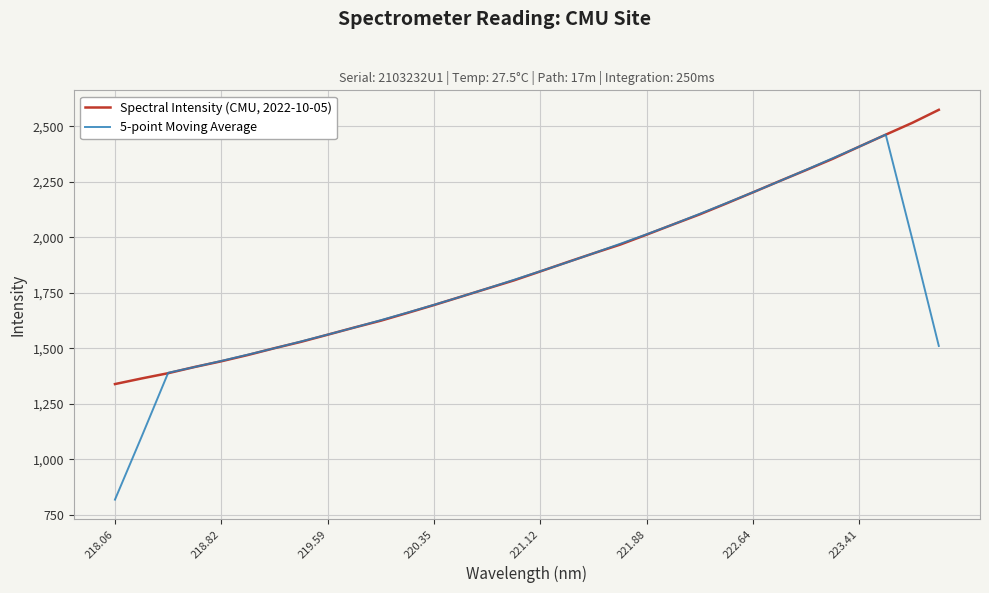

List the series in order of their peak value, lowest first.

5-point Moving Average, Spectral Intensity (CMU, 2022-10-05)